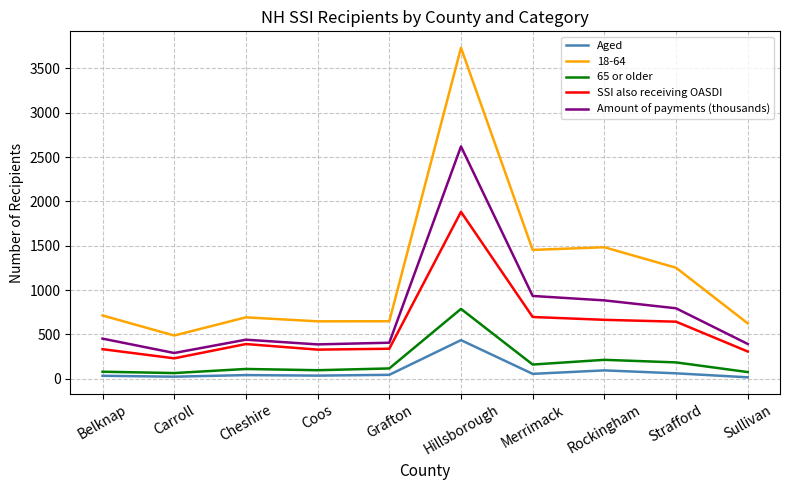

At which category does SSI also receiving OASDI reach its first local valley?

Carroll